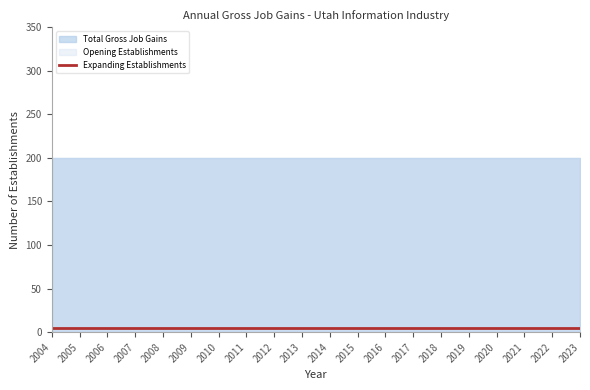

At 2013, list the series in order from smallest to largest.

Expanding Establishments, Total Gross Job Gains, Opening Establishments